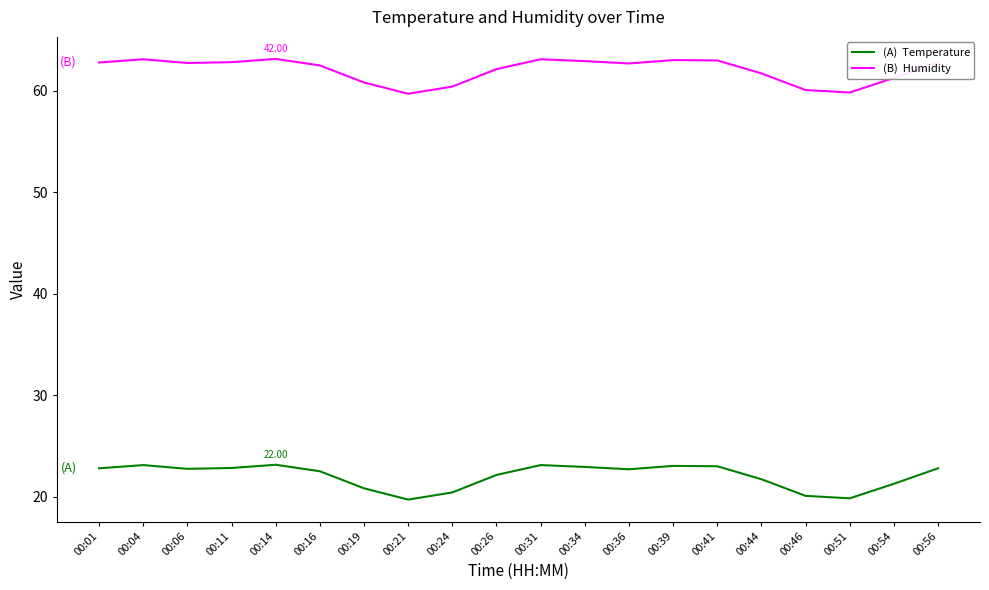

Is this an area chart (filled region under the line)?

No